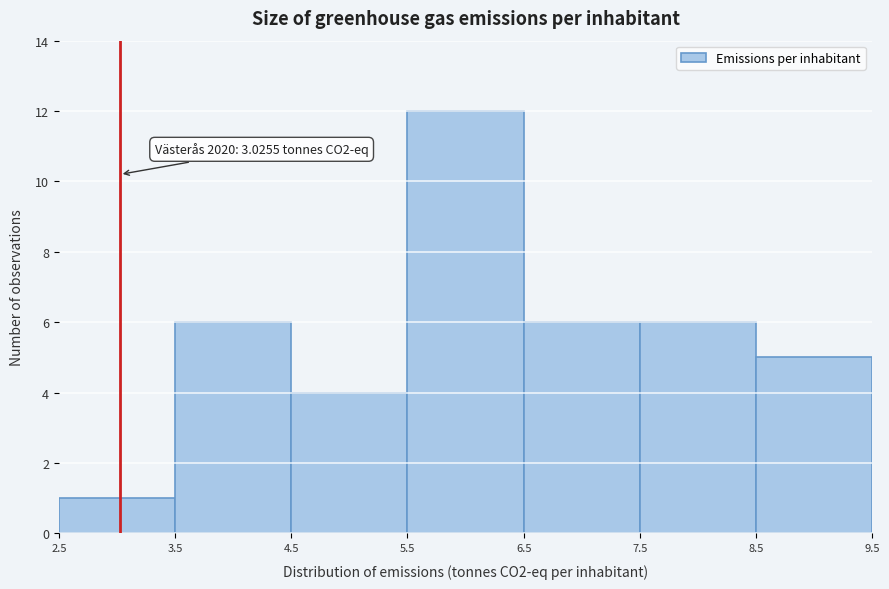

Over which range of the x-axis is the bar tallest?

5.5 to 6.5